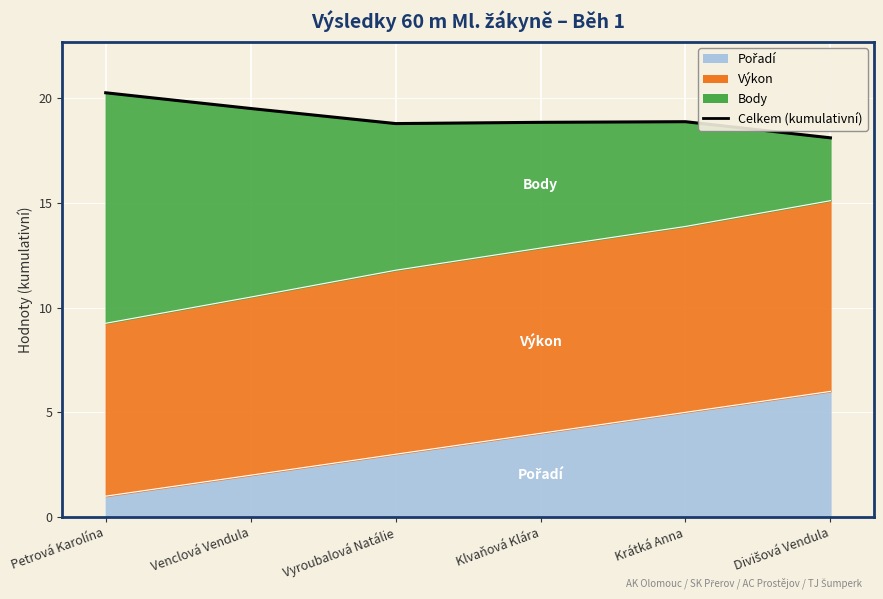

Does the chart display data point markers on the line(s)?

No